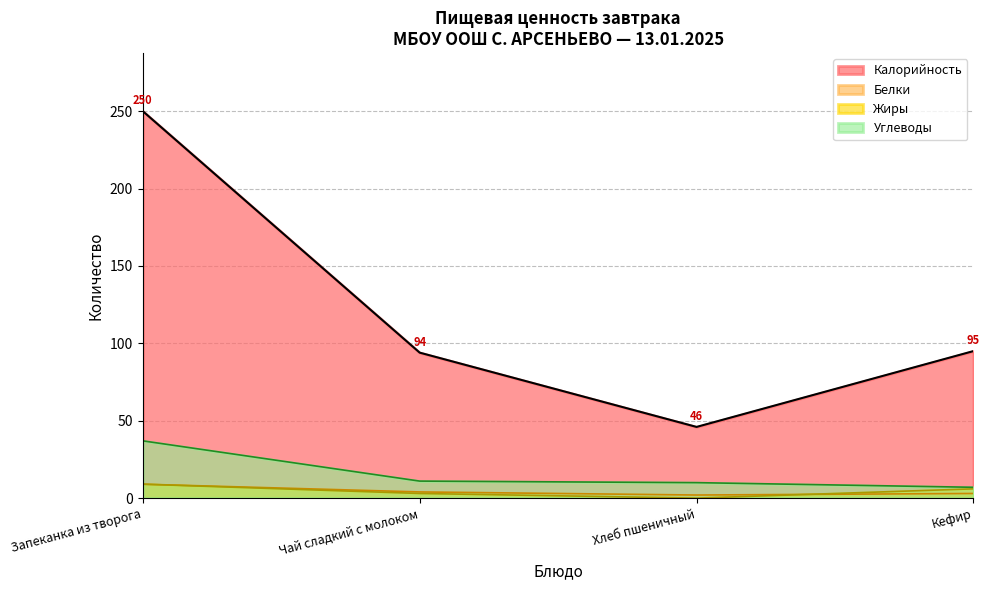

Which category has the lowest value across all series?

Хлеб пшеничный